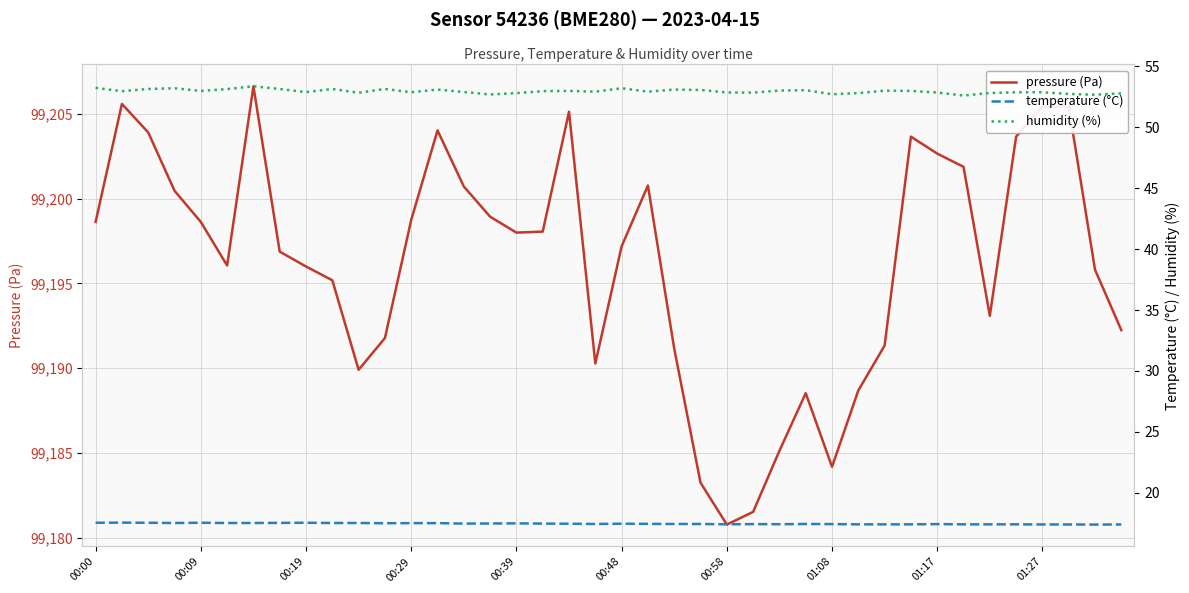

Rank the series at 37 from highest to lowest value.

pressure (Pa), humidity (%), temperature (°C)